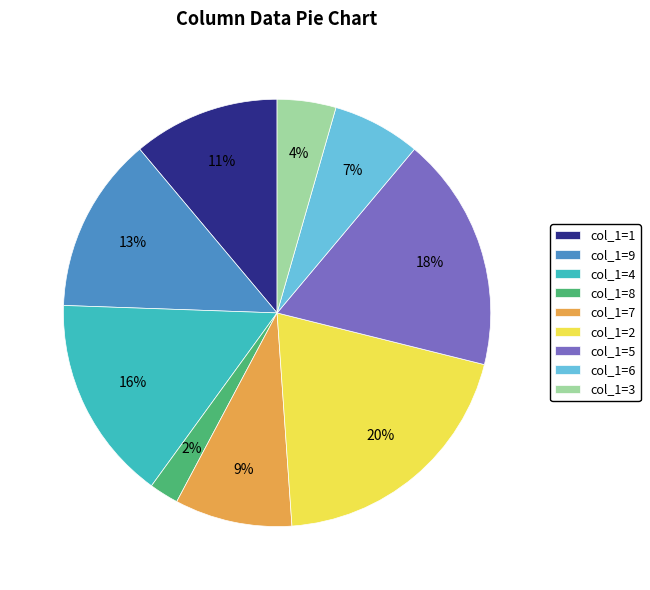

The col_1=1 slice represents 19% of the pie. True or false?

False